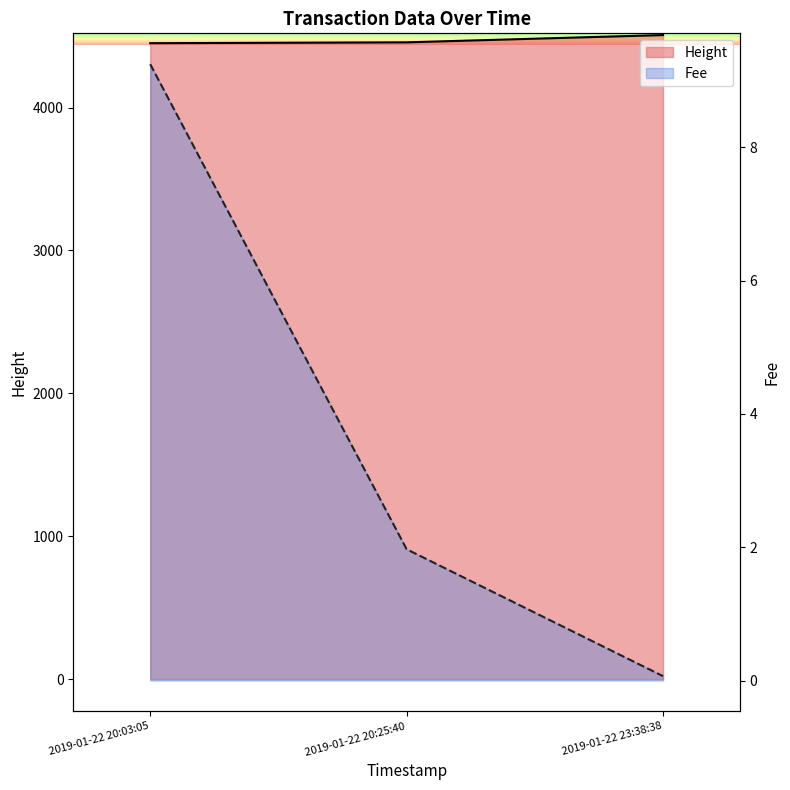

Read the Fee value at 2019-01-22 20:25:40.

4457.0